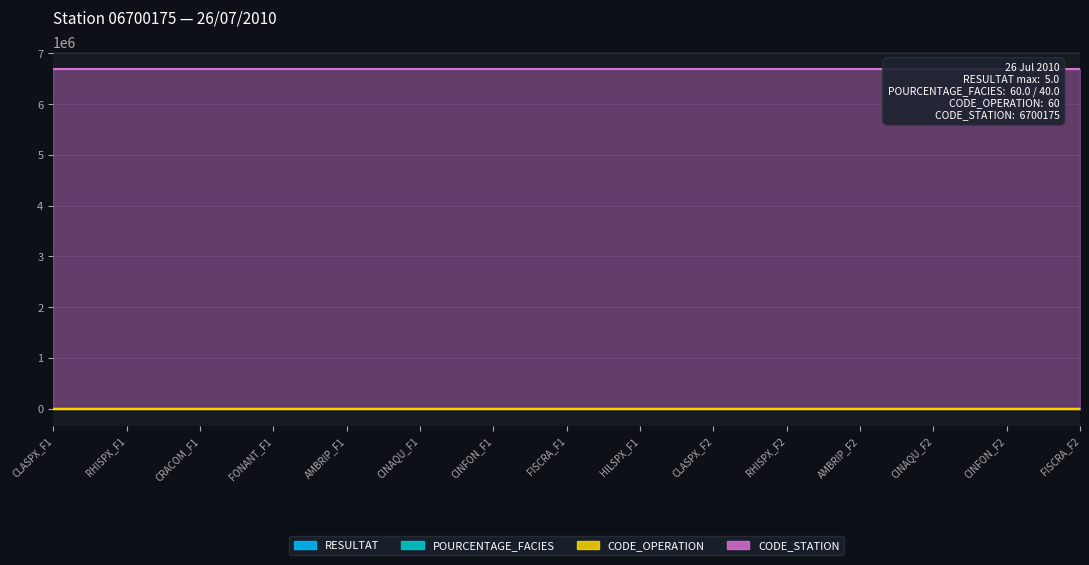

What is the difference between the POURCENTAGE_FACIES values at CINFON_F2 and AMBRIP_F1?

20.0